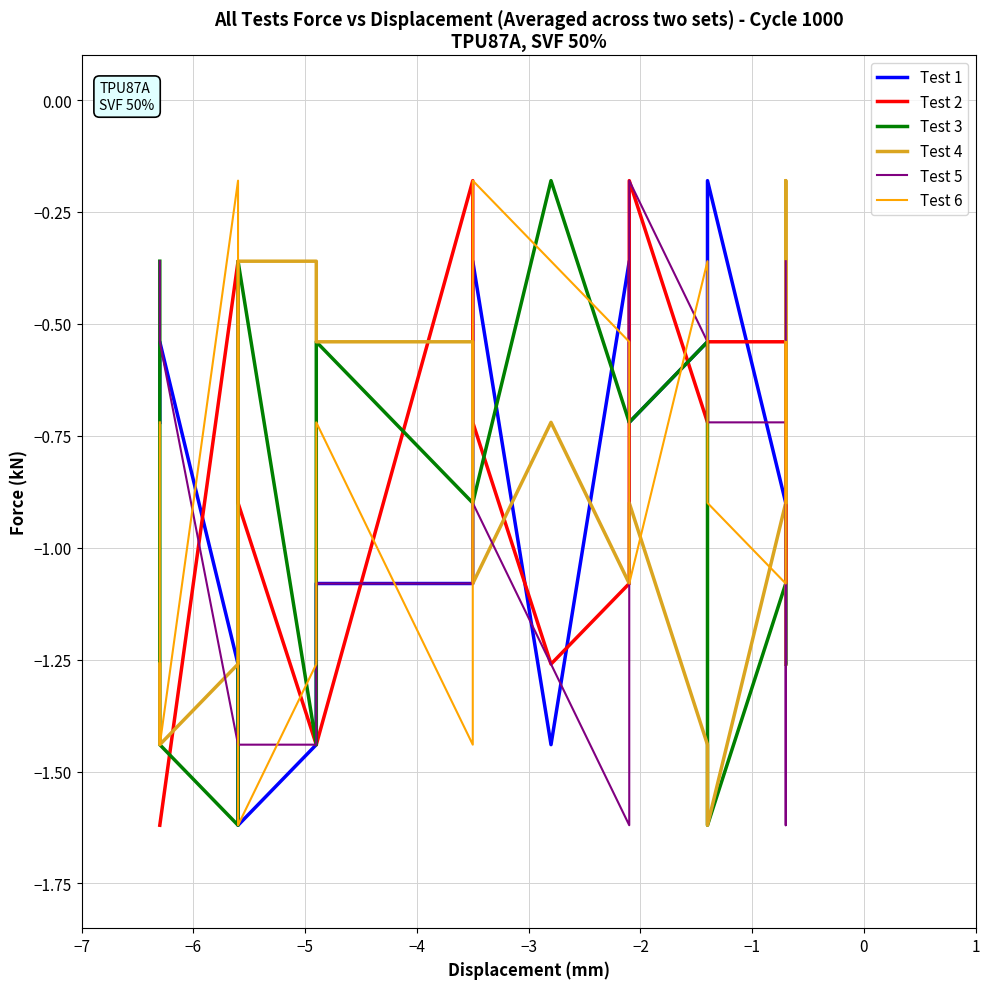

What is the label of the 1st point from the left?

−7